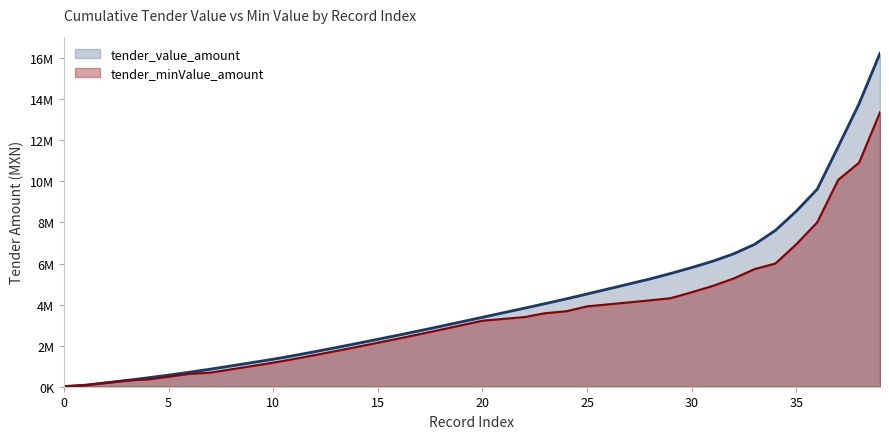

What is the label of the 21st point from the left?

20